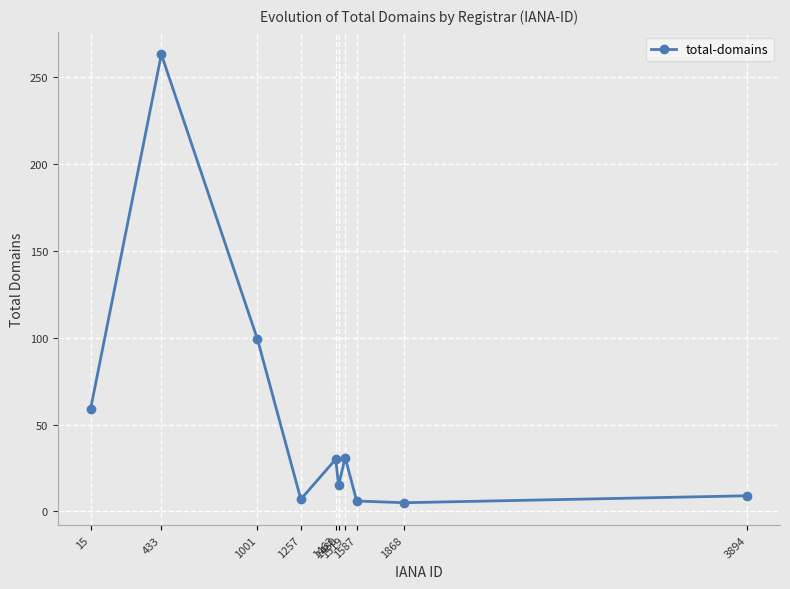

What is the difference between the second highest and second lowest values?

93